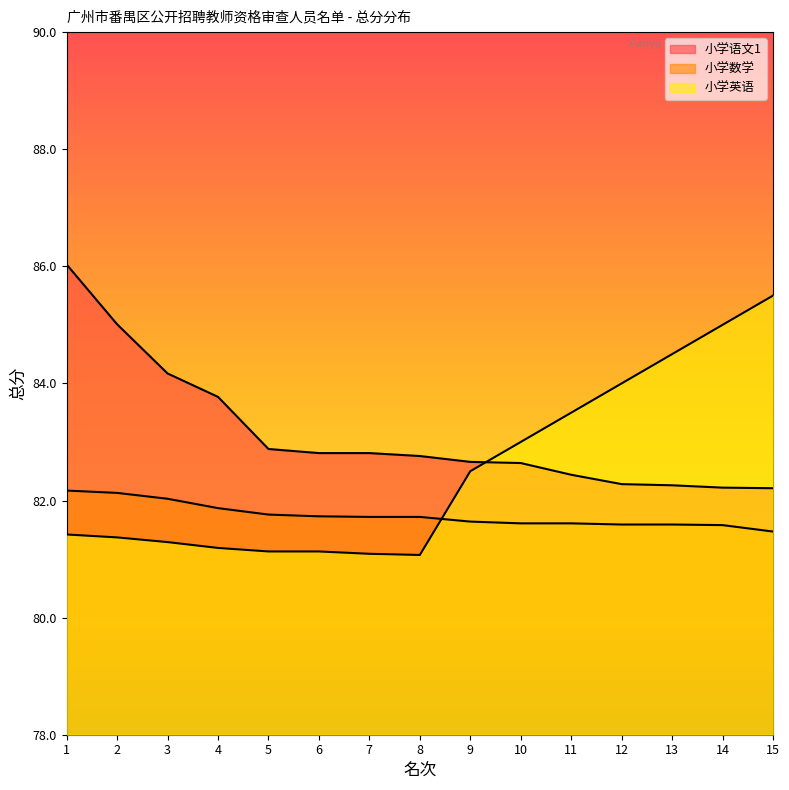

True or false: 小学语文1 has a value of 150.8 at 2.

False